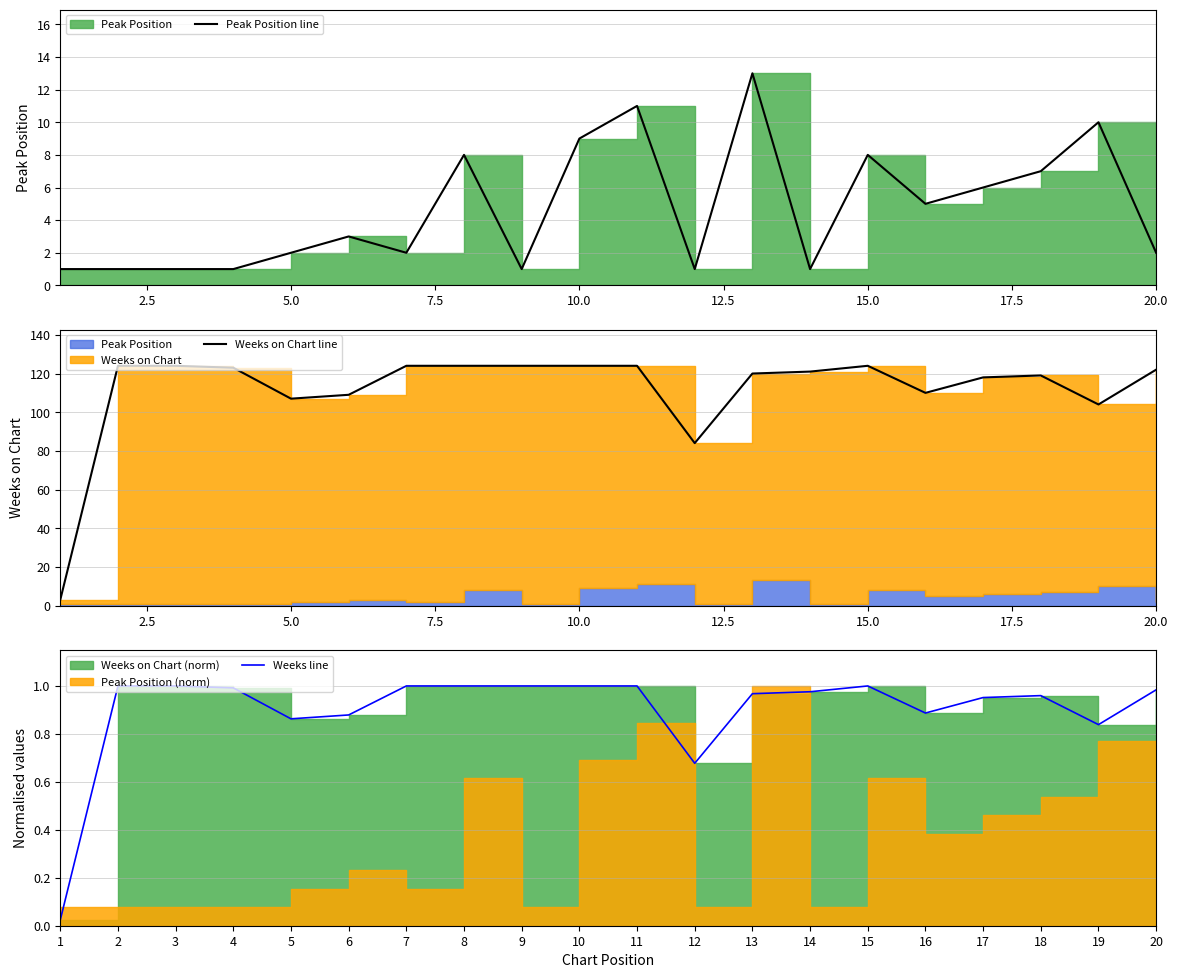

Which series has the widest spread of values?

Weeks on Chart line